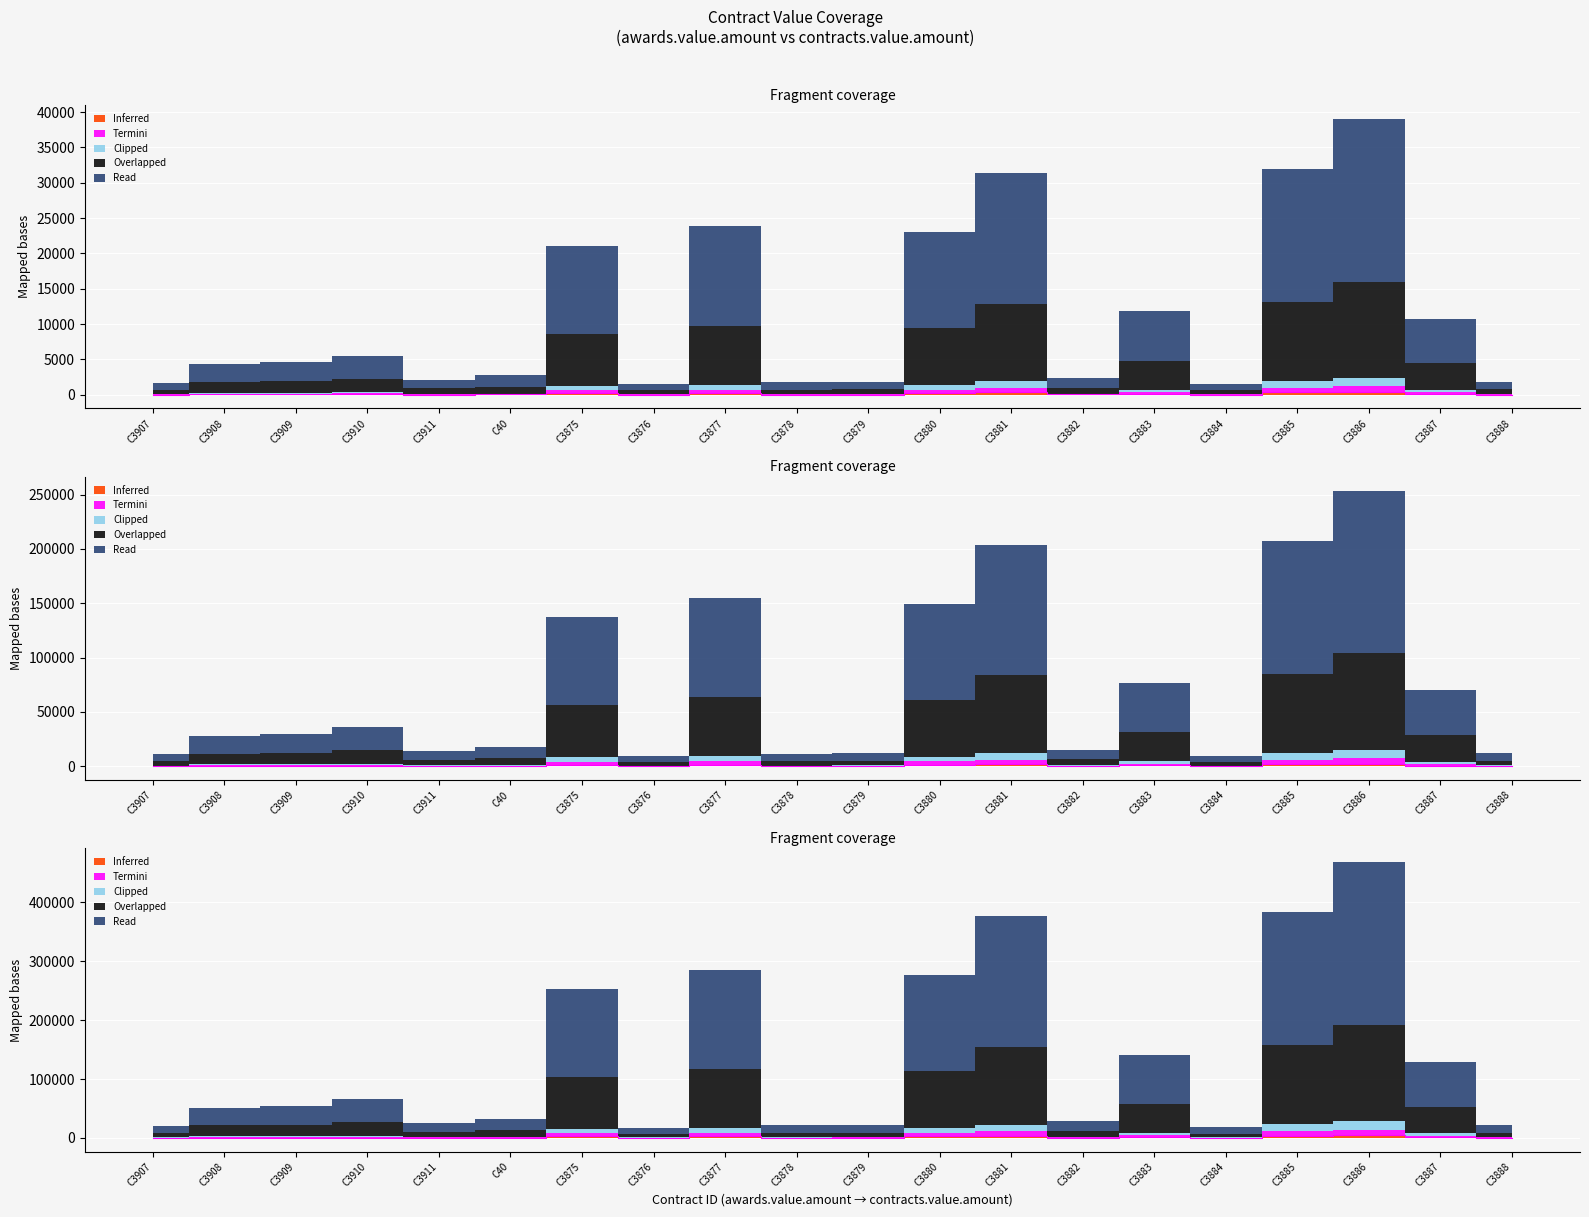

Count the number of categories in the chart.

20